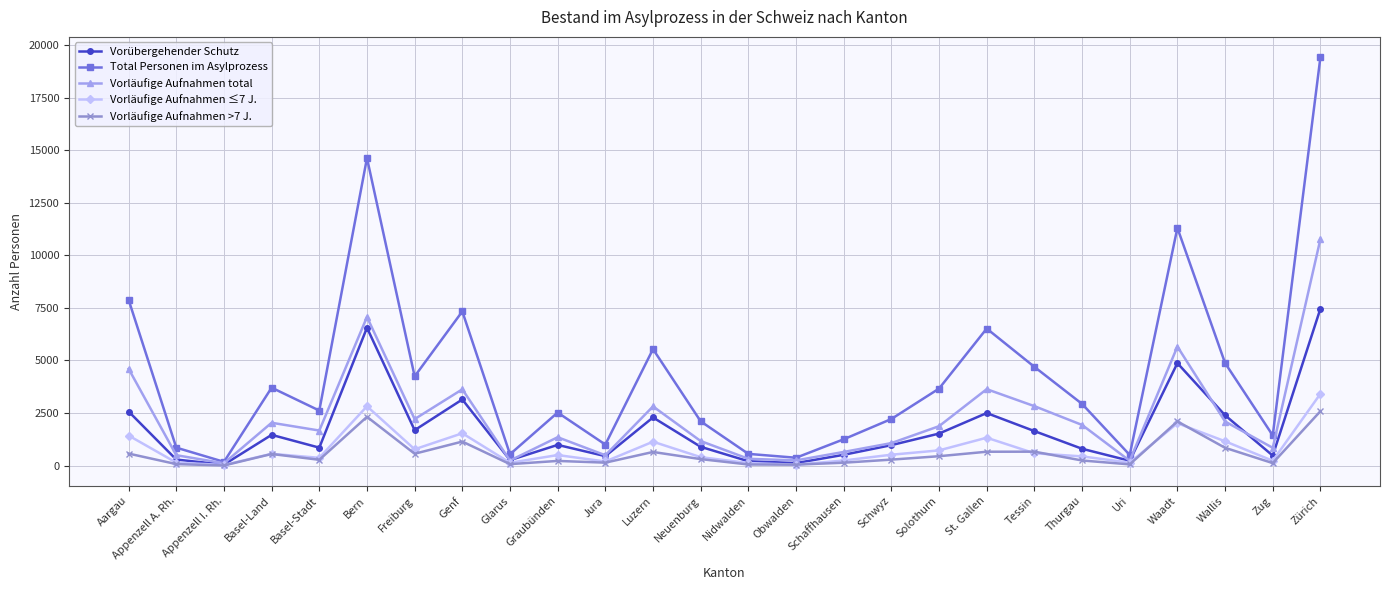

At which category does the chart reach its peak across all series?

Zürich